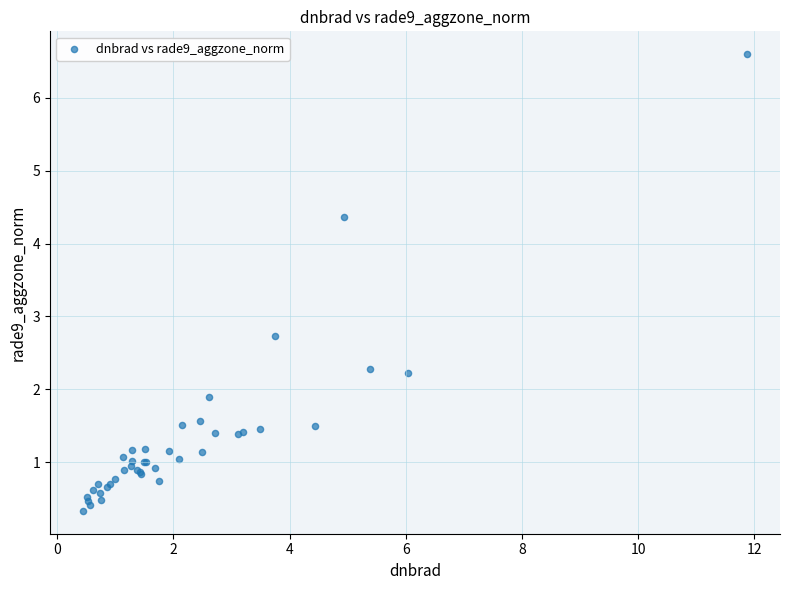

What Y value in the scatter plot is closest to 3?

2.7